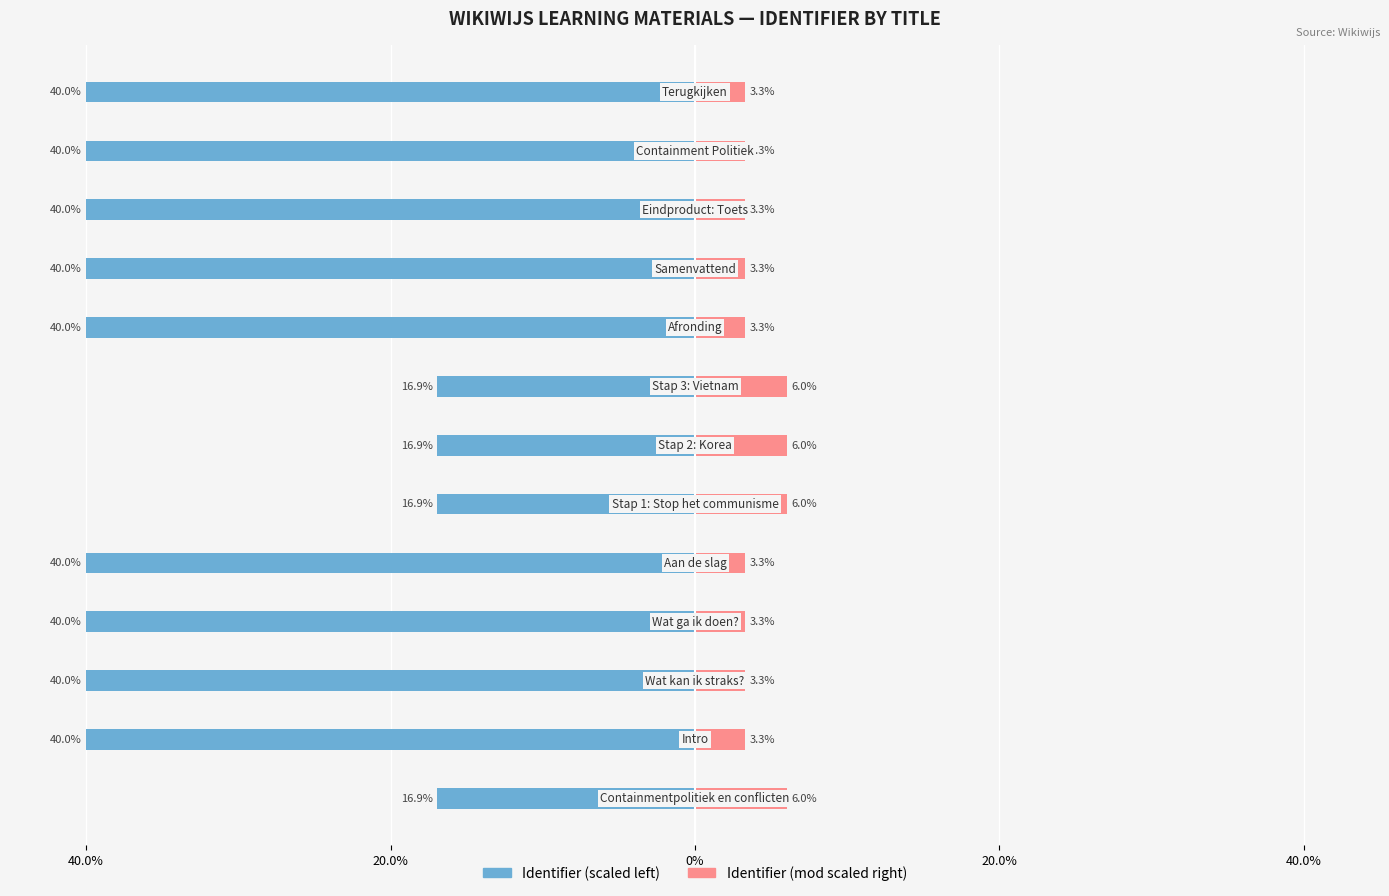

Which has a higher value, 9 or 40.0%?

40.0%